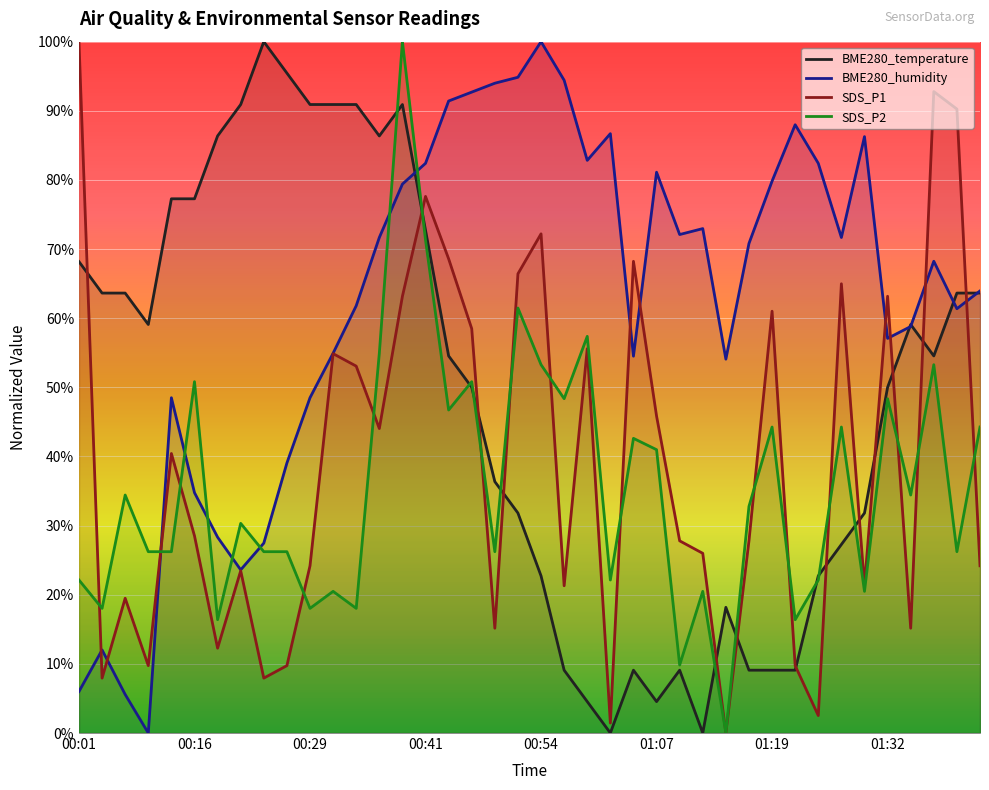

Where is BME280_temperature nearest to the value 50?

17